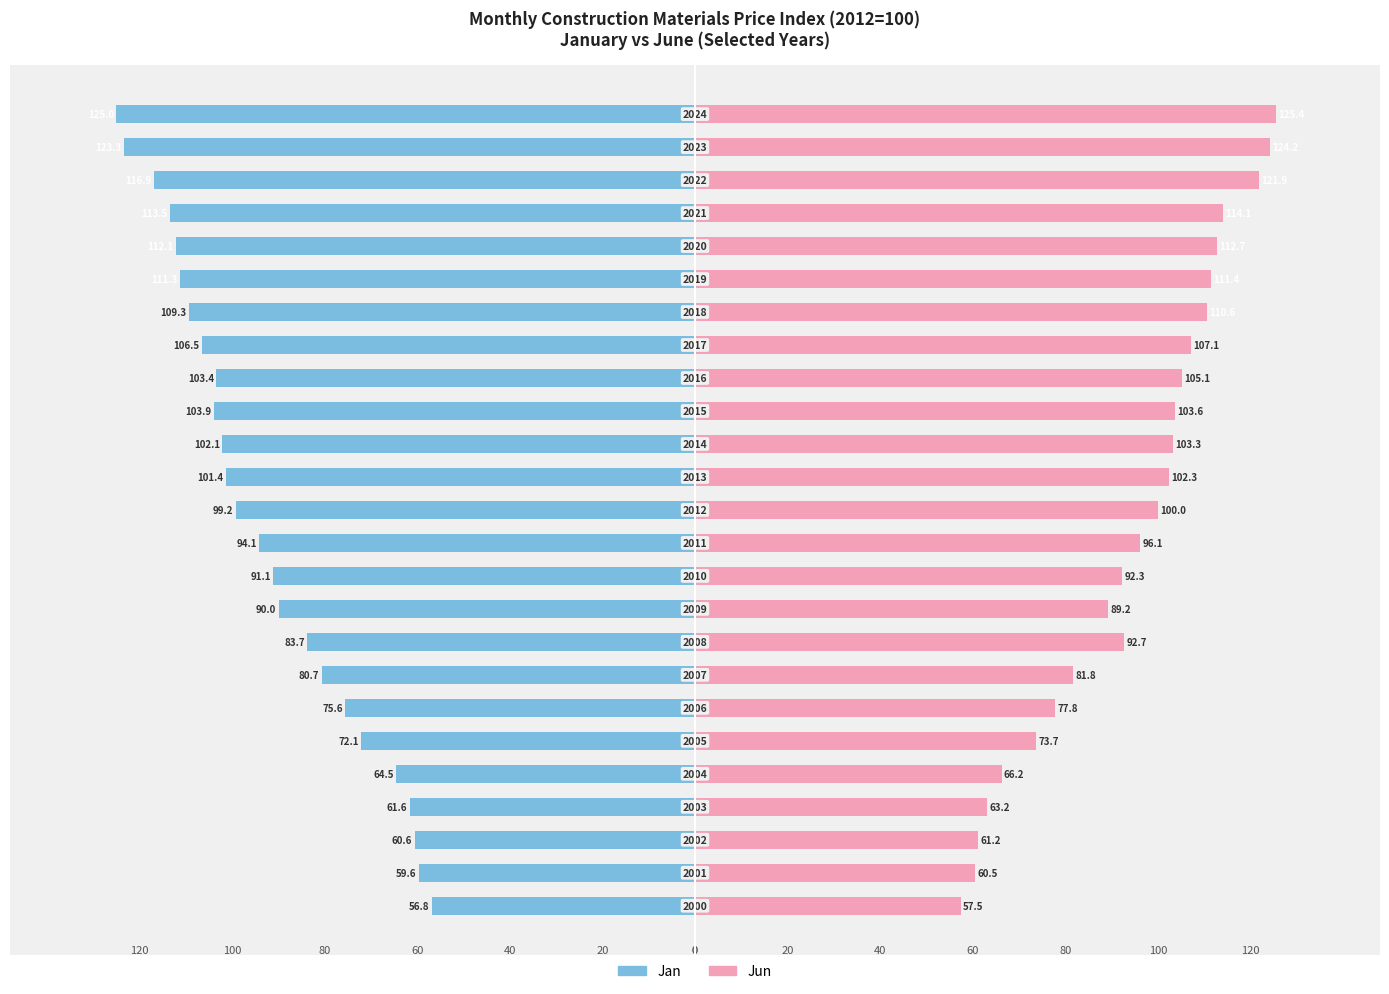

Is the value of Jan at 15 greater than the value of Jun at 7?

No